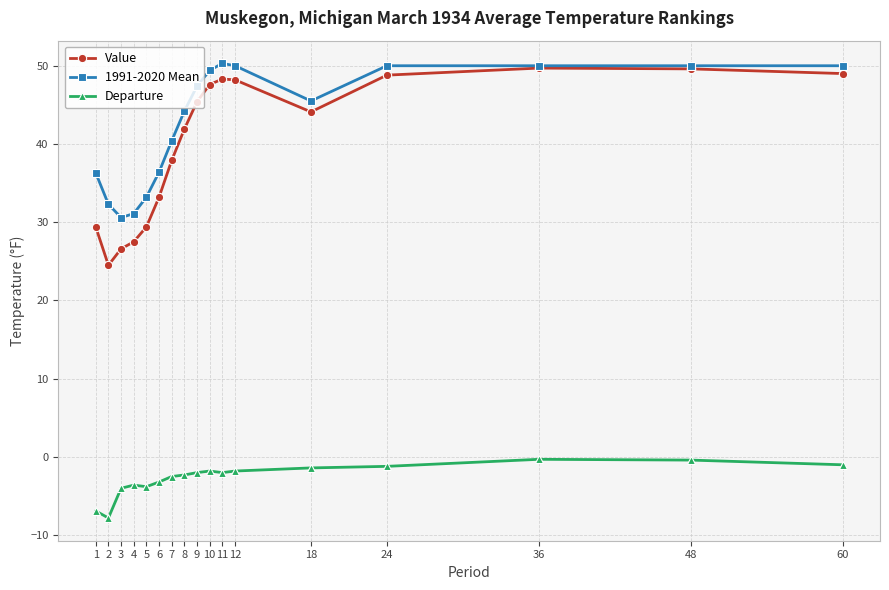

Rank the series at 8 from lowest to highest value.

Departure, Value, 1991-2020 Mean